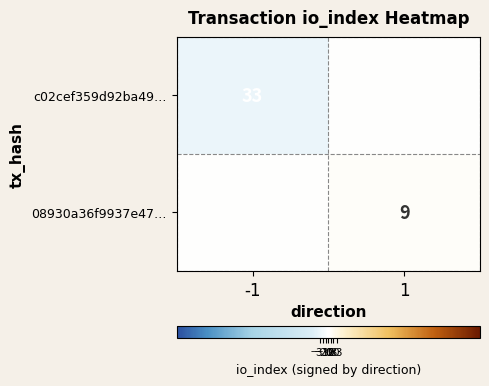

The c02cef359d92ba49… series shows 33 at -1. True or false?

True